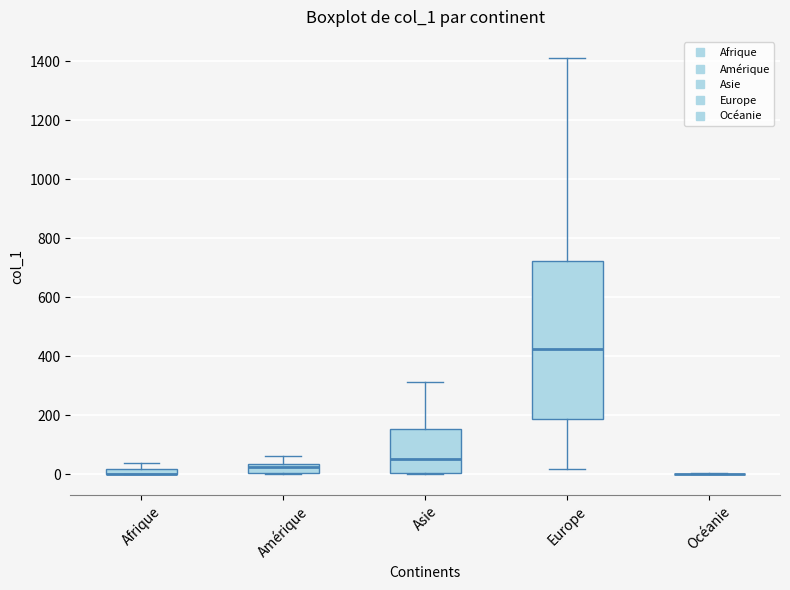

Comparing the boxes themselves (not the whiskers), which one is the tallest?

Europe